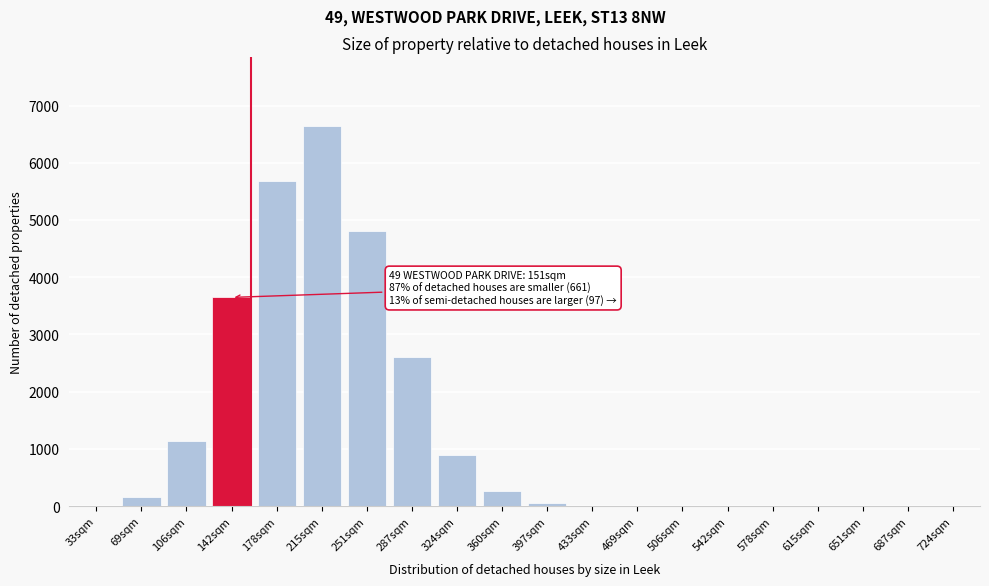

What is the sum of all values?

25911